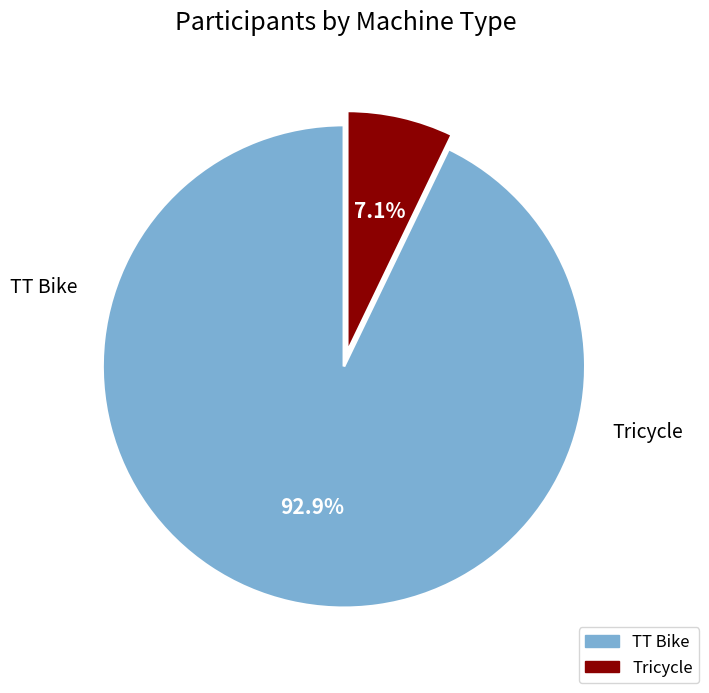

Which category accounts for the majority?

TT Bike